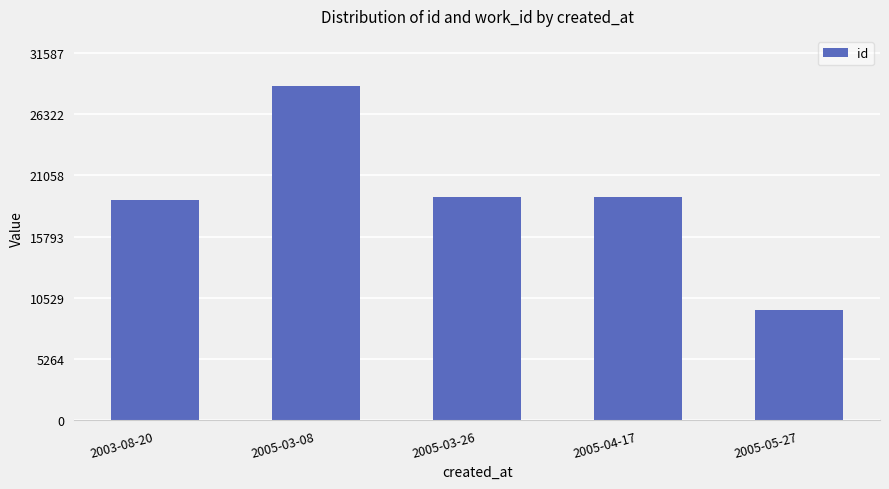

What position from the left is 2005-05-27?

5